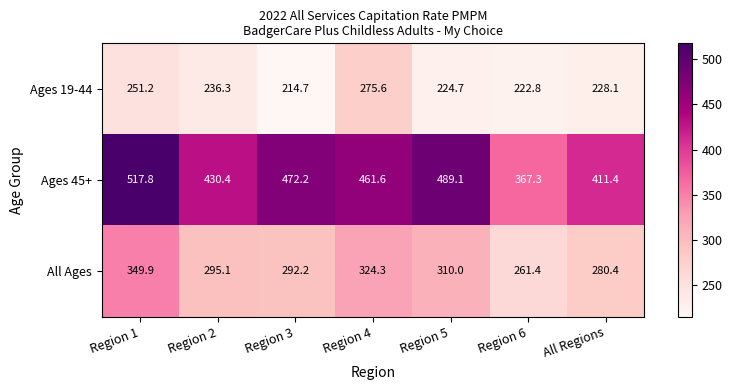

Between Region 1 and Region 4, which series saw the biggest shift?

Ages 45+